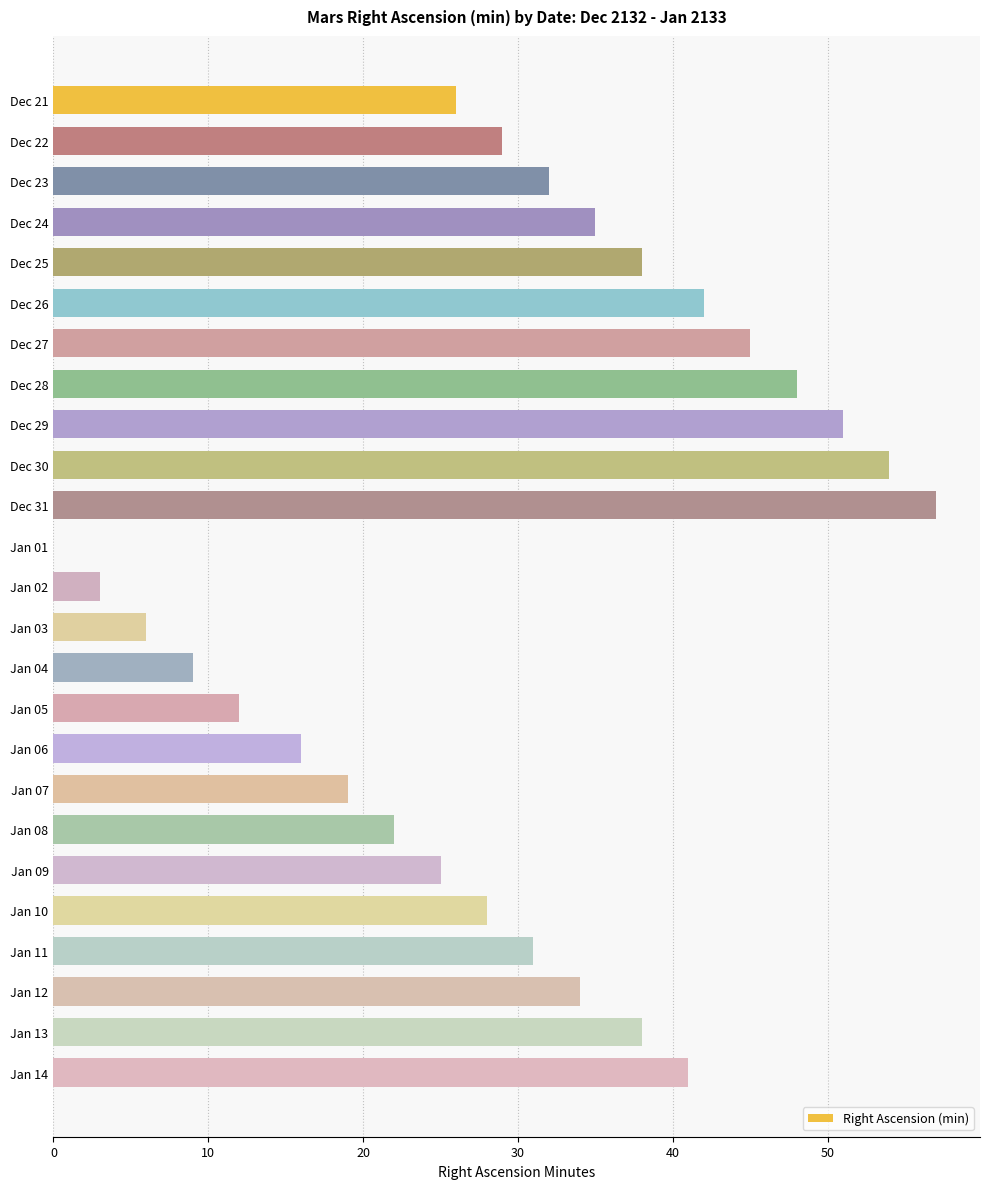

Which category has the highest value across all series?

Dec 31